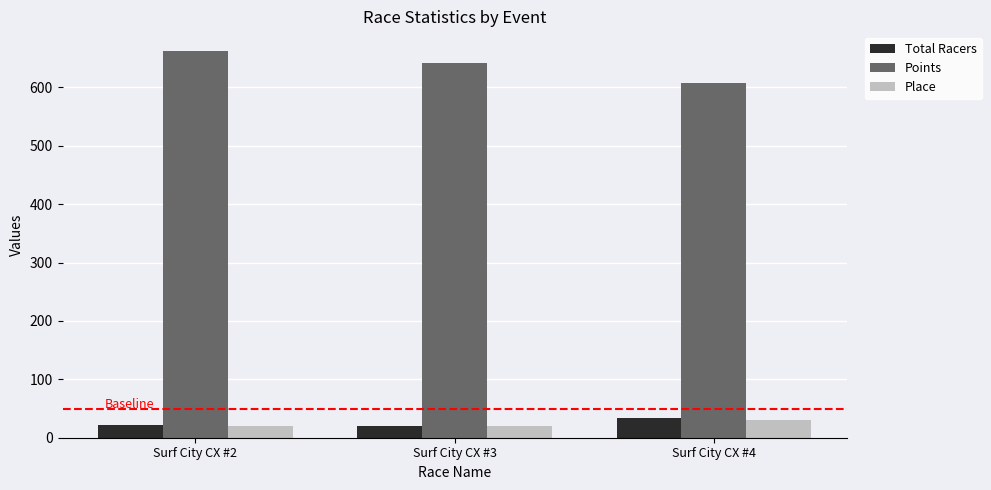

What is the lowest value of the Points series?

608.2